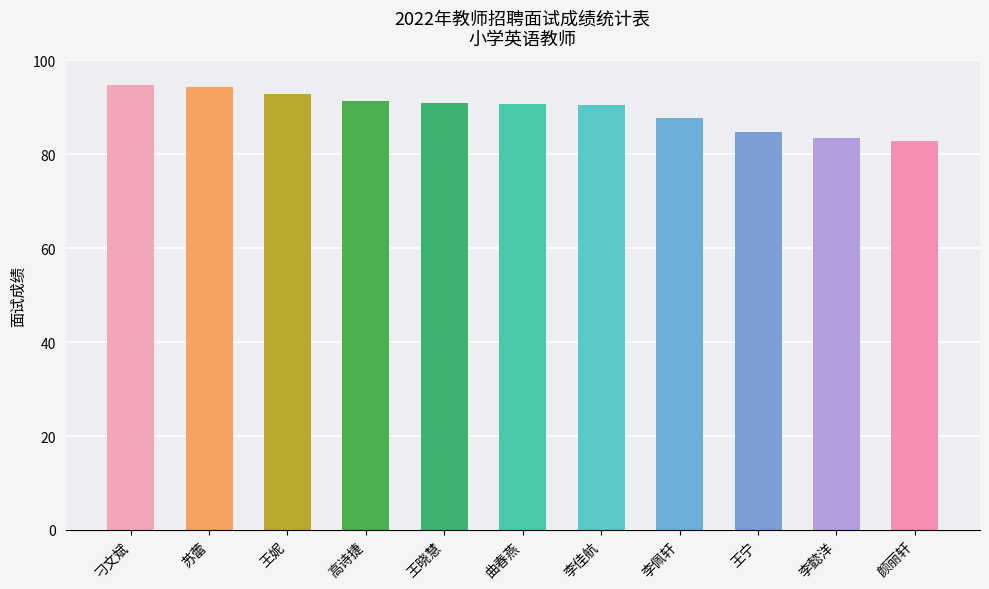

Read the value at 王晓慧.

91.0